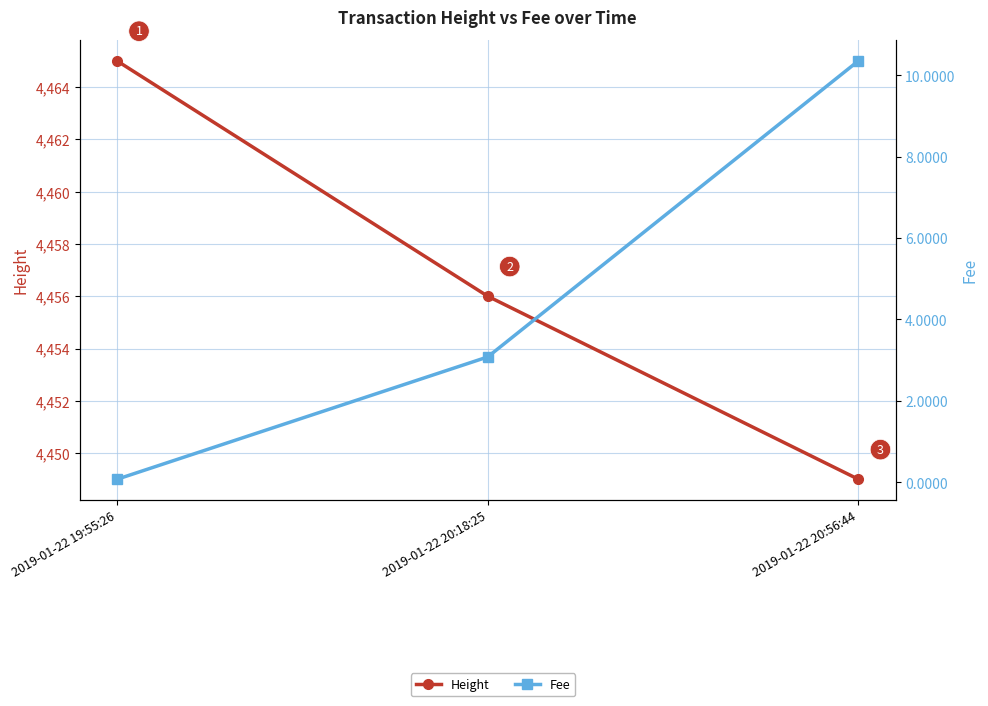

Reading left to right, transcribe all the data shown in this chart.

Height: 4465.0	4456.0	4449.0
Fee: 0.1	3.1	10.4